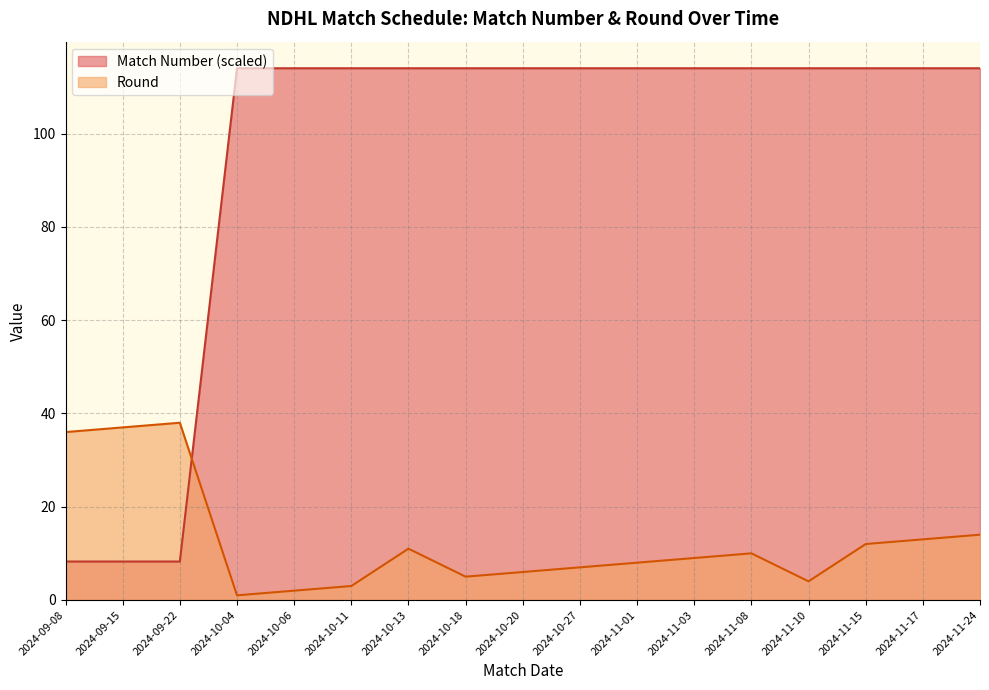

Between which two adjacent categories do Round and Match Number first intersect?

2024-09-22 and 2024-10-04